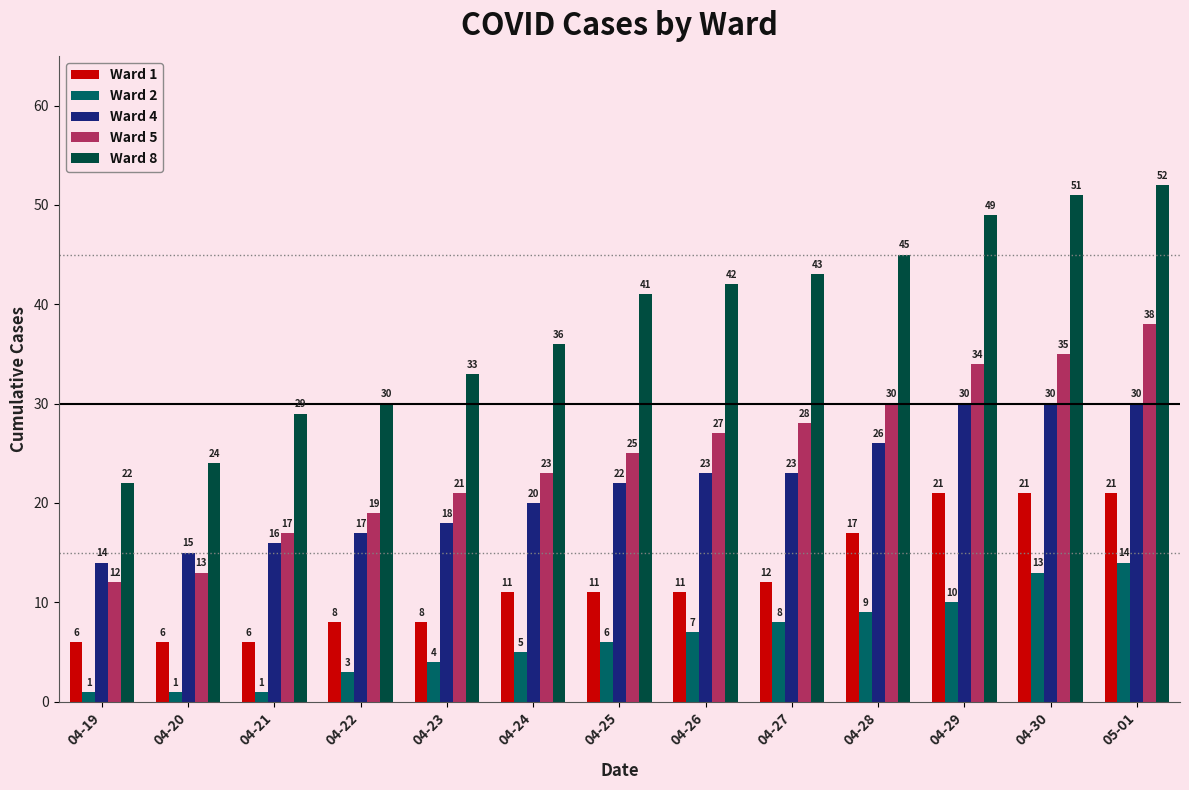

Which series has the largest range (max minus min)?

Ward 8